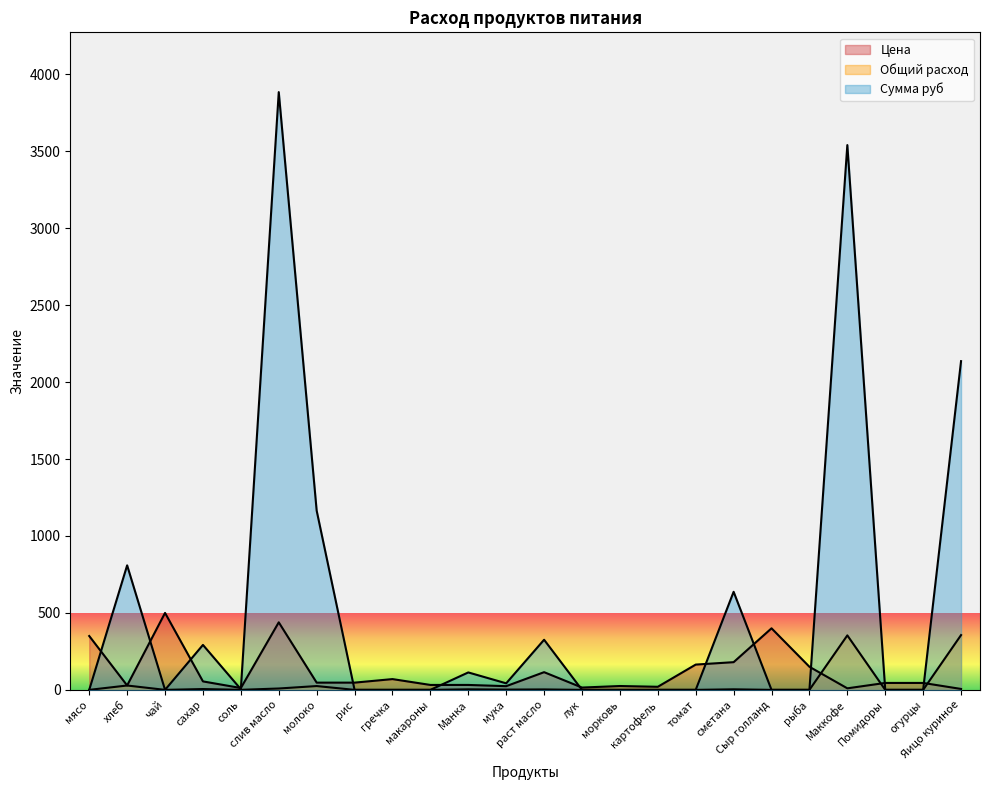

What is the label of the 18th point from the right?

молоко